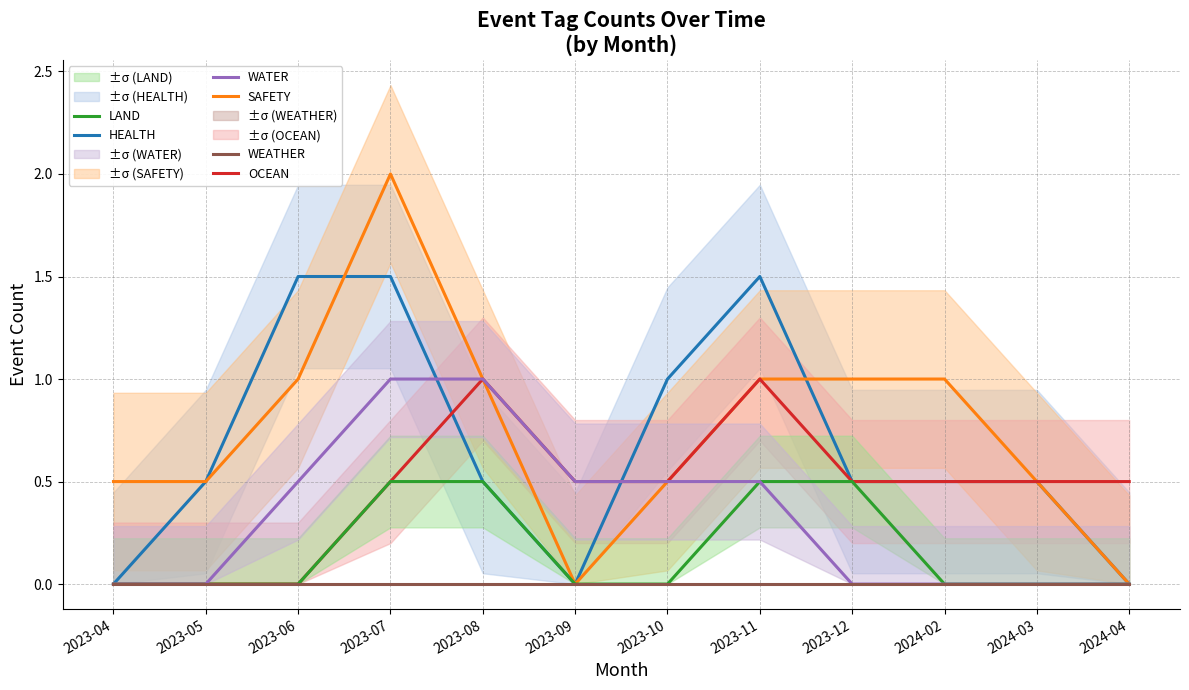

Which category has the lowest value across all series?

2023-04